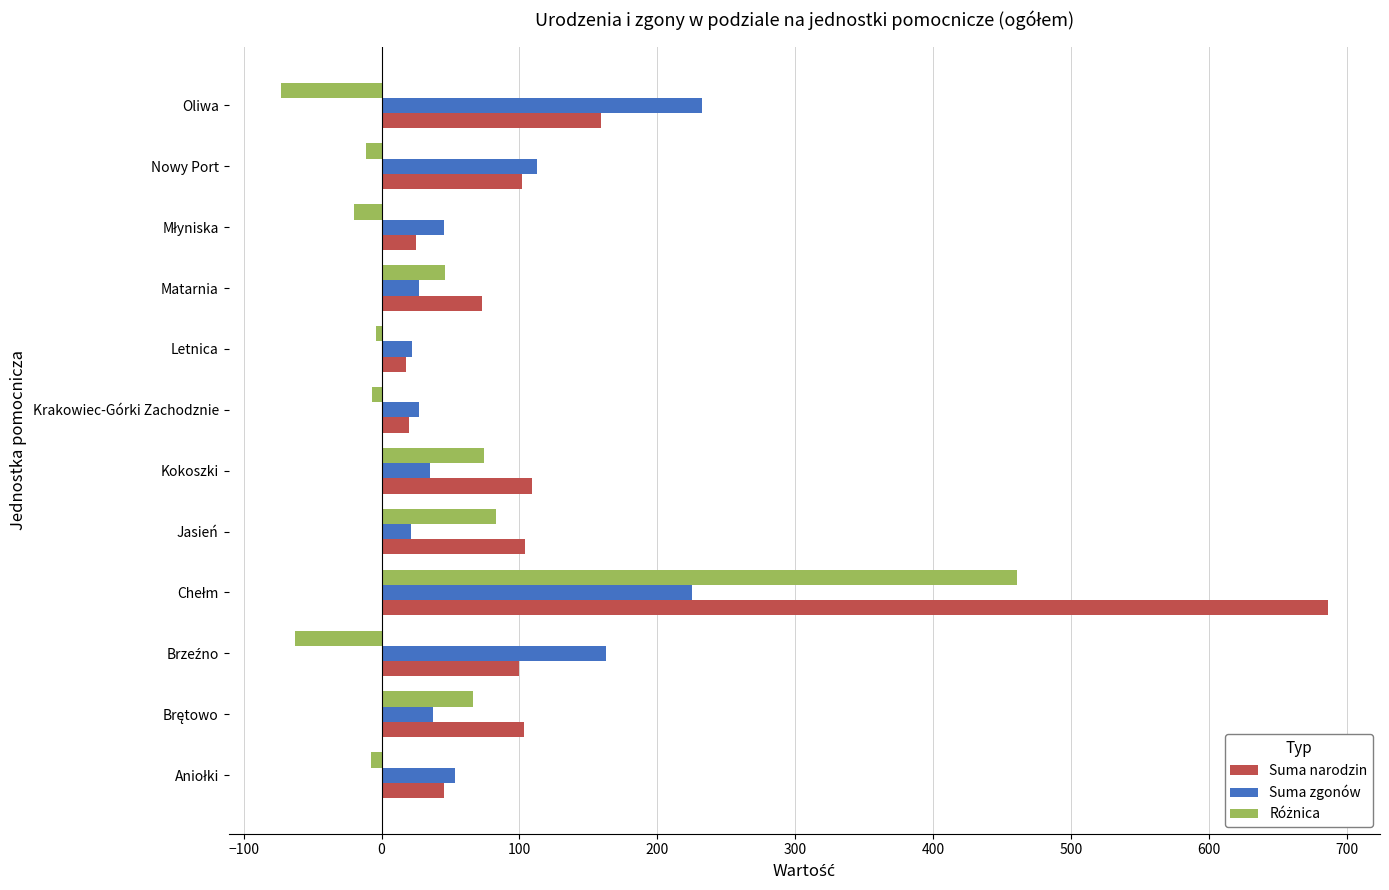

What is the total value across all series at Matarnia?

146